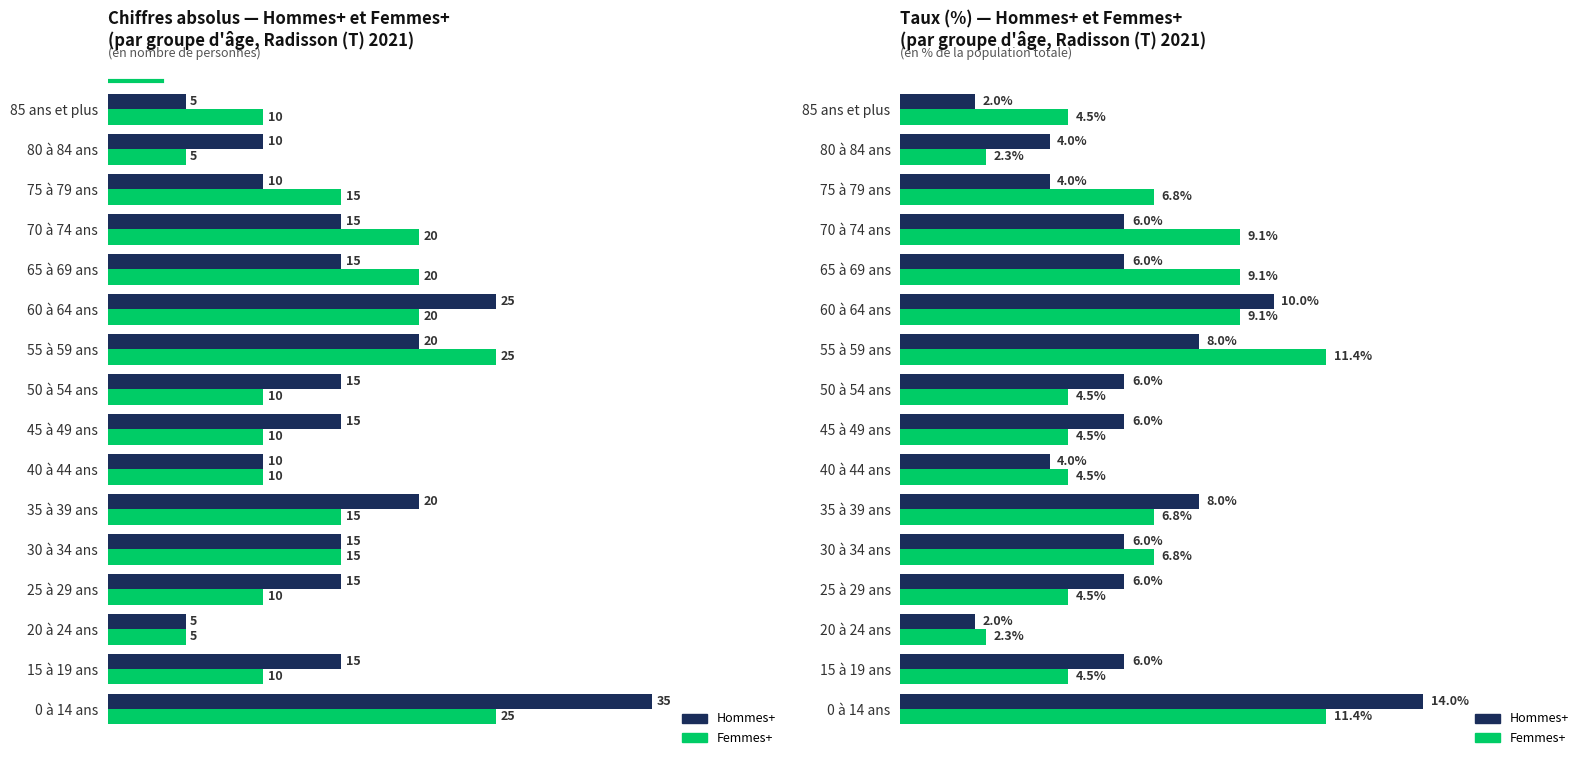

Does the chart contain stacked bars?

No